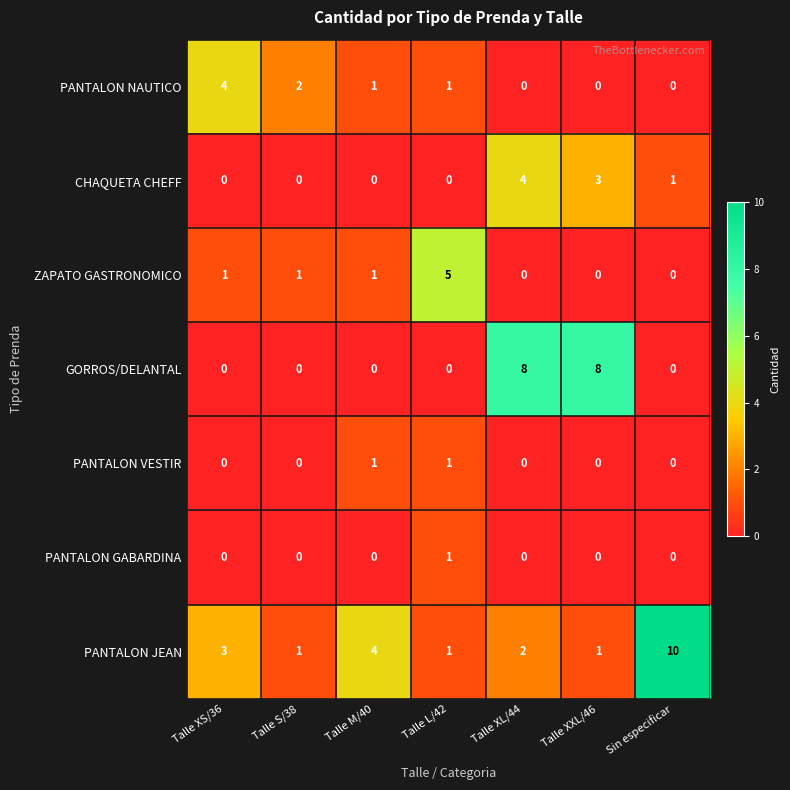

What is the difference between the maximum and minimum values in the PANTALON NAUTICO series?

4